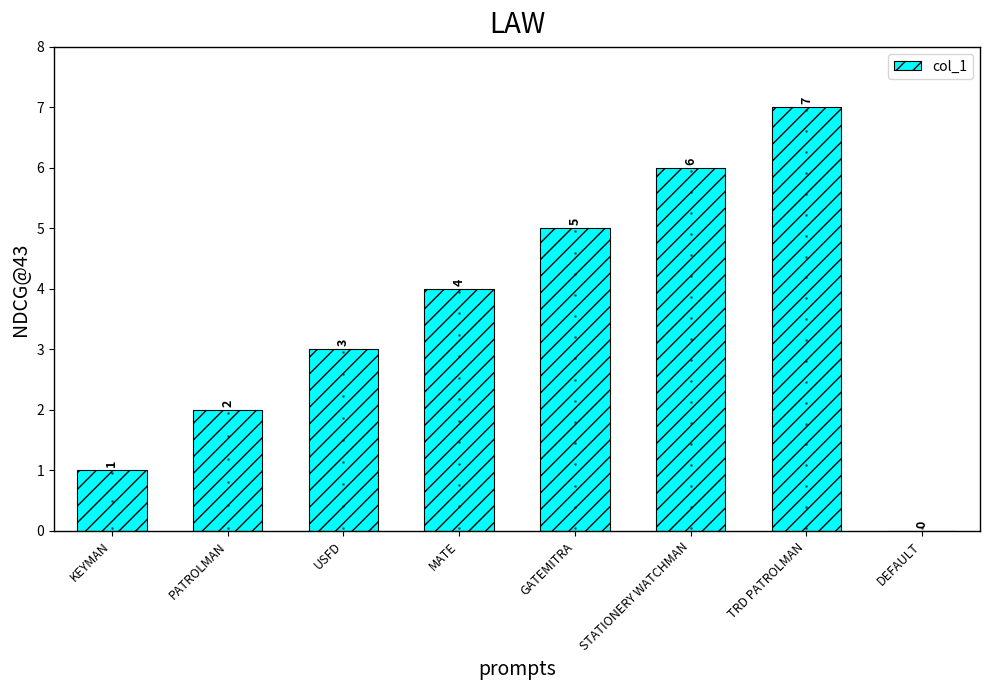

What is the sum of all values?

28